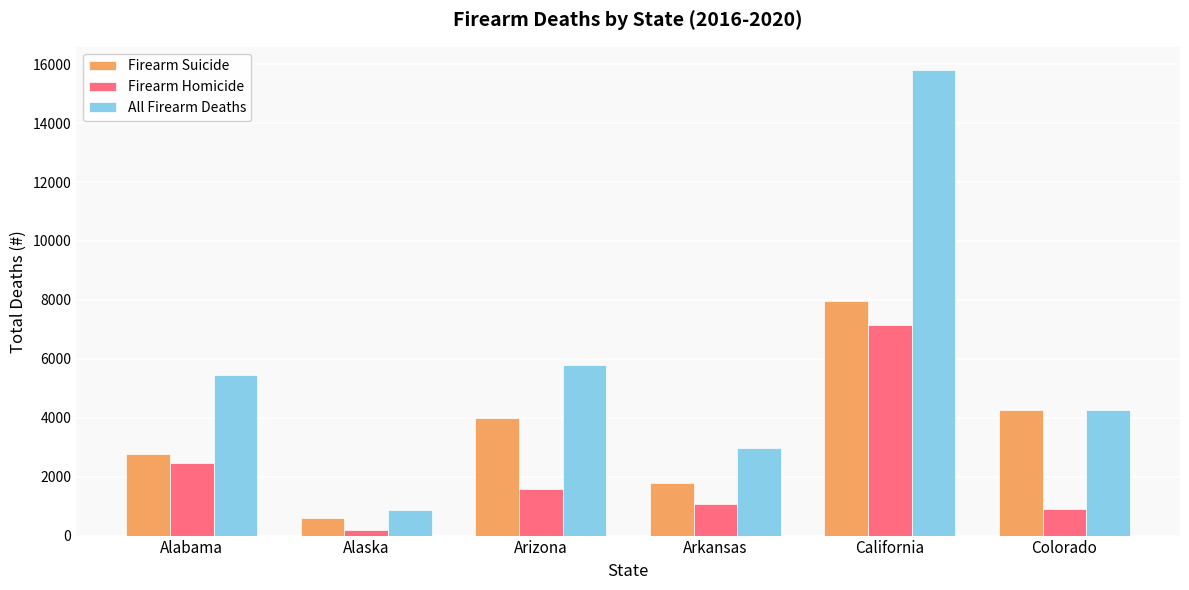

What is the approximate value of All Firearm Deaths at Arizona?

5776